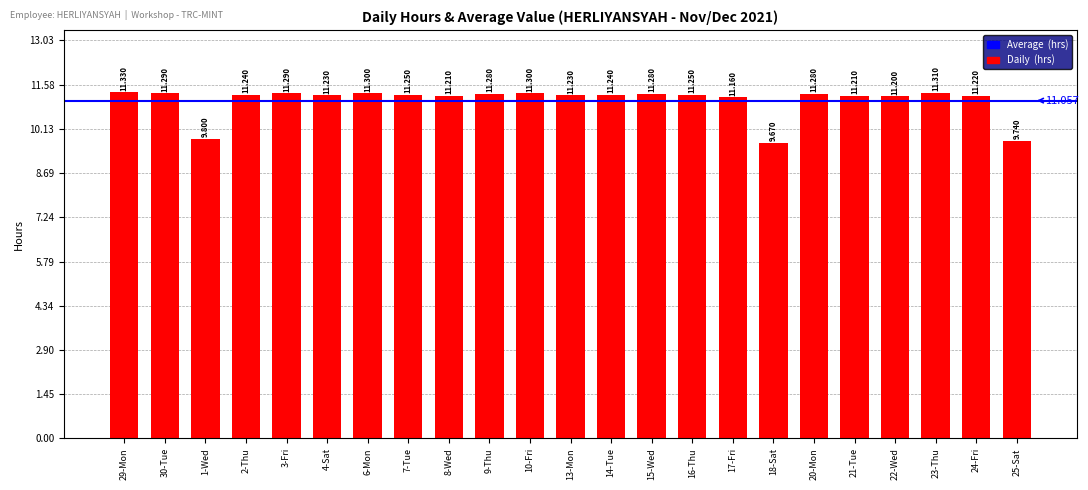

Between 15-Wed and 10-Fri, which is larger?

10-Fri